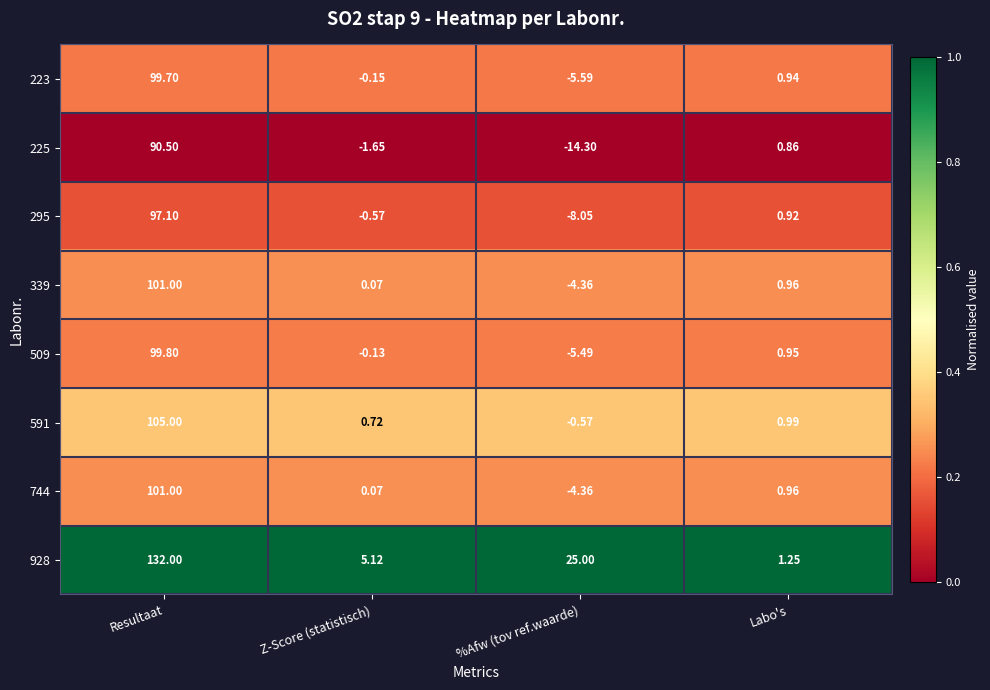

Which category has the lowest value across all series?

%Afw (tov ref.waarde)